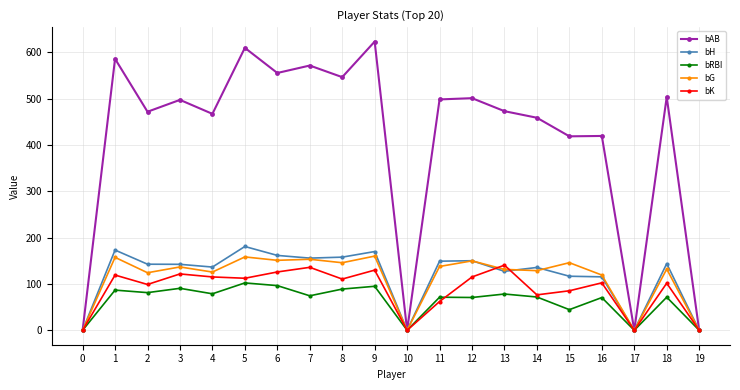

Where is the first local maximum for bAB?

1